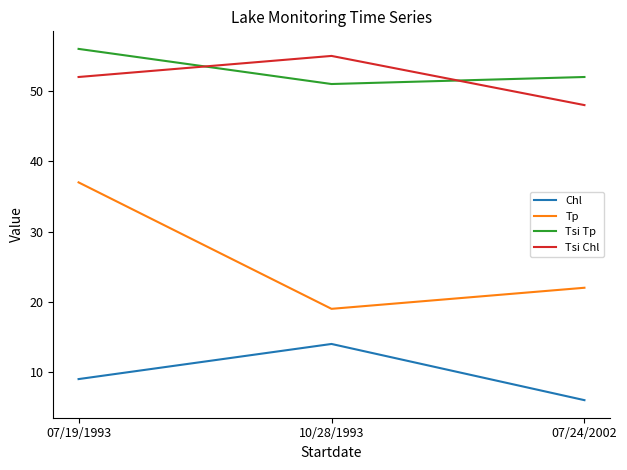

Does the chart display data point markers on the line(s)?

No